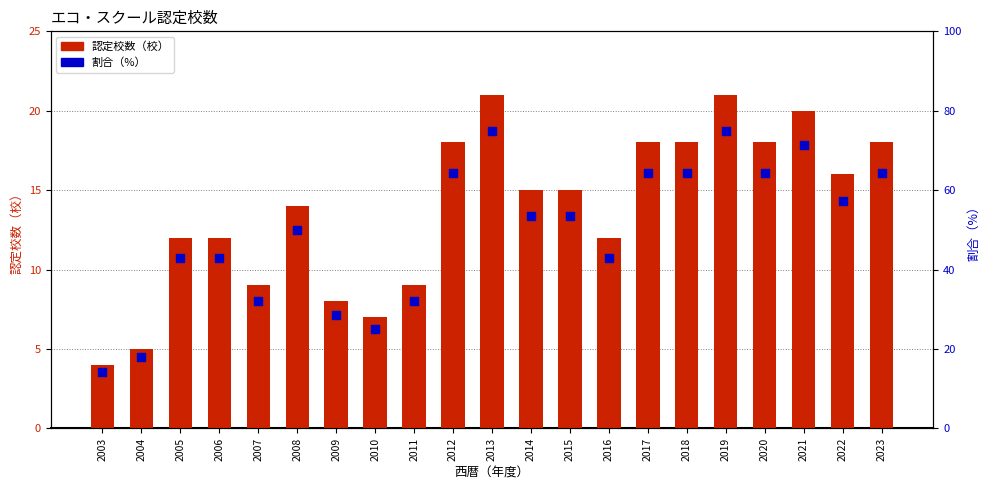

Which series reaches the minimum Y coordinate?

認定校数（校）